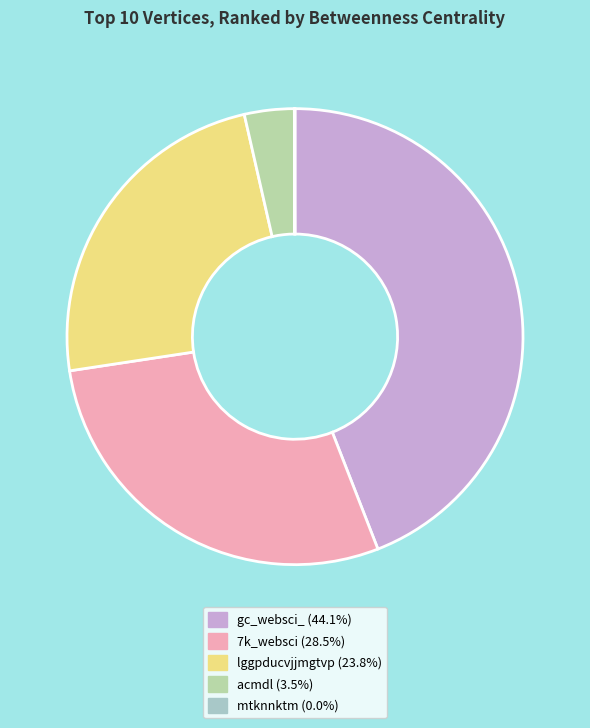

Which has a higher value, 7k_websci or acmdl?

7k_websci